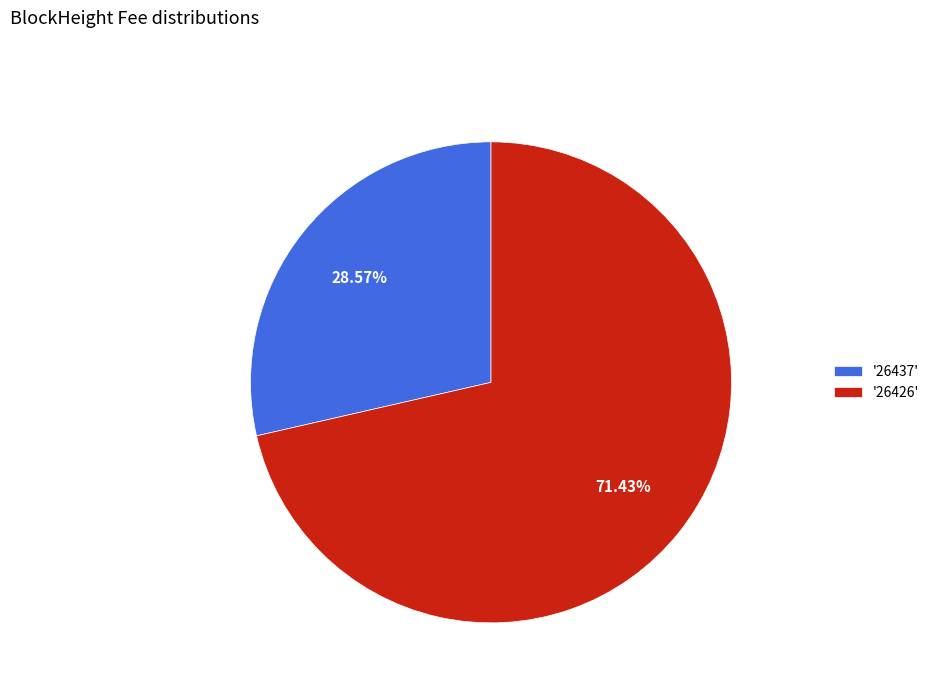

Which category has the smallest portion of the pie?

'26437'